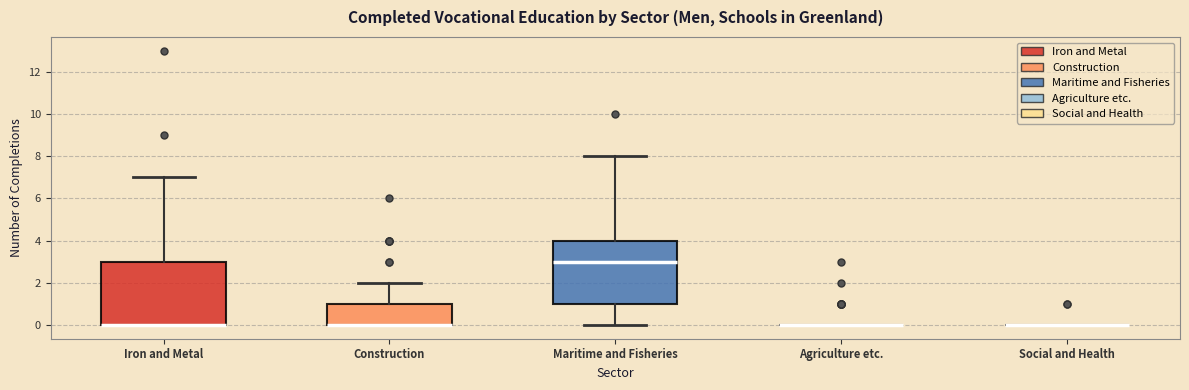

Reading left to right, read every box against the y-axis: the position of its median line, the range the box covers, and the ends of its whiskers. The values are not printed on the chart, so give them approximately, as read against the axis.

Iron and Metal: median 0 (drawn on the box's lower edge), box 0 to 3, whiskers 0 to 7
Construction: median 0 (drawn on the box's lower edge), box 0 to 1, whiskers 0 to 2
Maritime and Fisheries: median 3, box 1 to 4, whiskers 0 to 8
Agriculture etc.: box collapsed to a line at 0, whiskers 0 to 0
Social and Health: box collapsed to a line at 0, whiskers 0 to 0